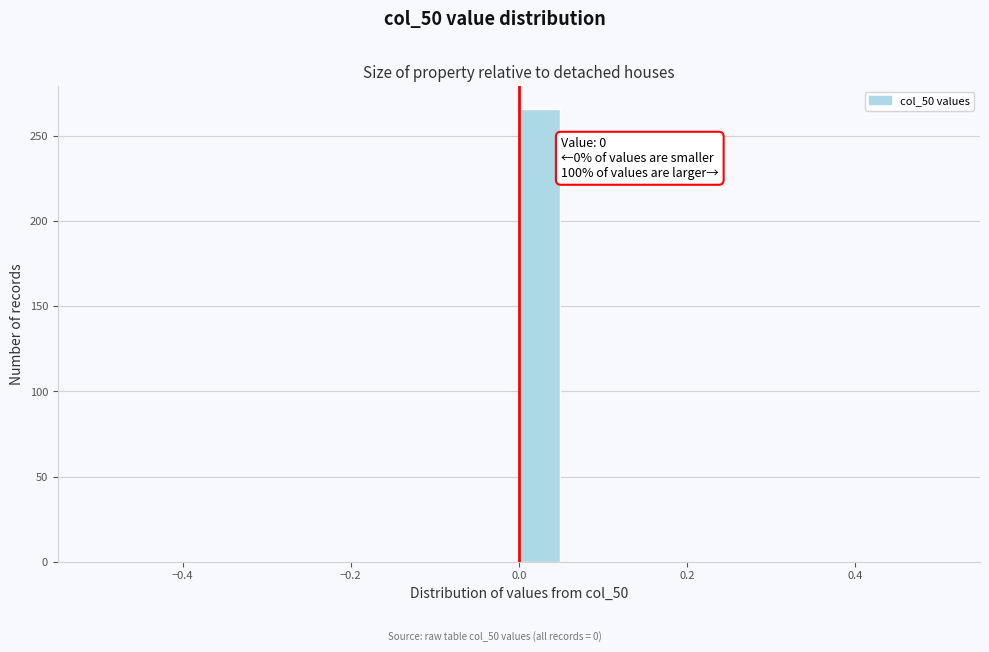

Read against the x-axis, roughly where is the centre of the tallest bar?

0.02